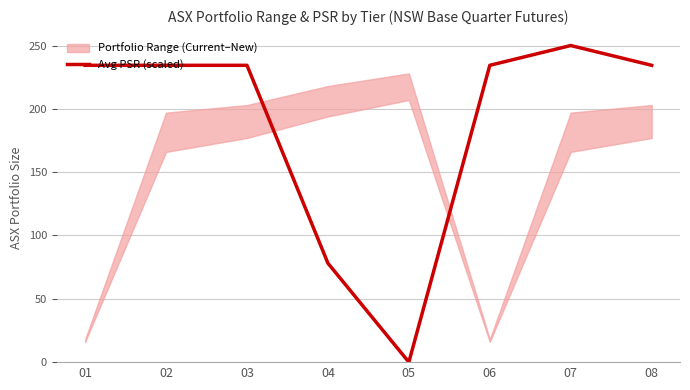

Reading left to right, extract all data points from this chart.

01=234.4	02=234.4	03=234.4	04=78.1	05=0.0	06=234.4	07=250.0	08=234.4